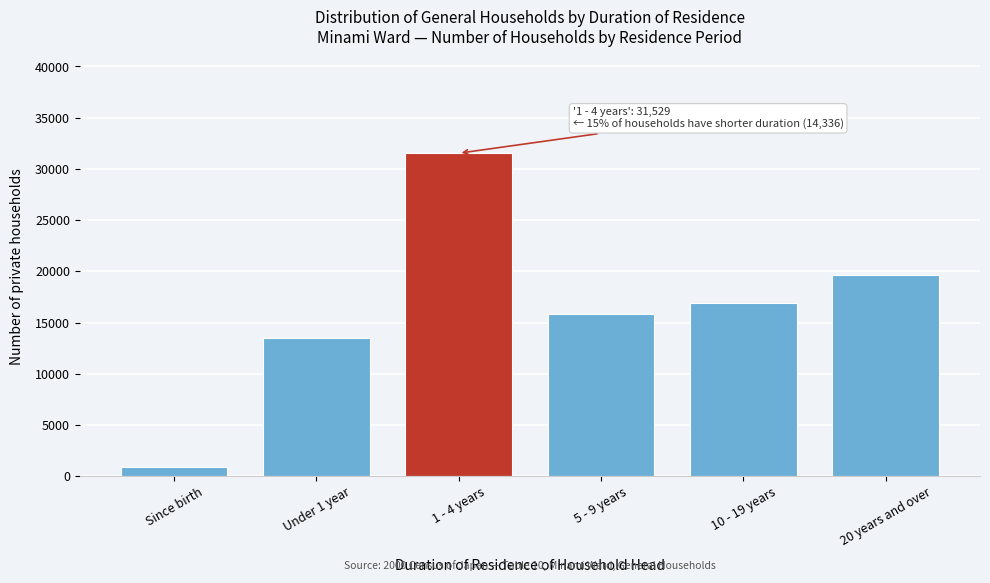

Reading left to right, extract all data points from this chart.

Since birth=852	Under 1 year=13484	1 - 4 years=31529	5 - 9 years=15830	10 - 19 years=16916	20 years and over=19631